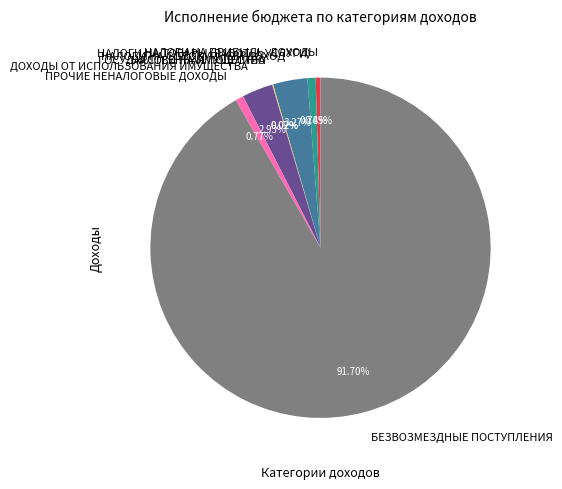

Which category has the biggest portion of the pie?

БЕЗВОЗМЕЗДНЫЕ ПОСТУПЛЕНИЯ